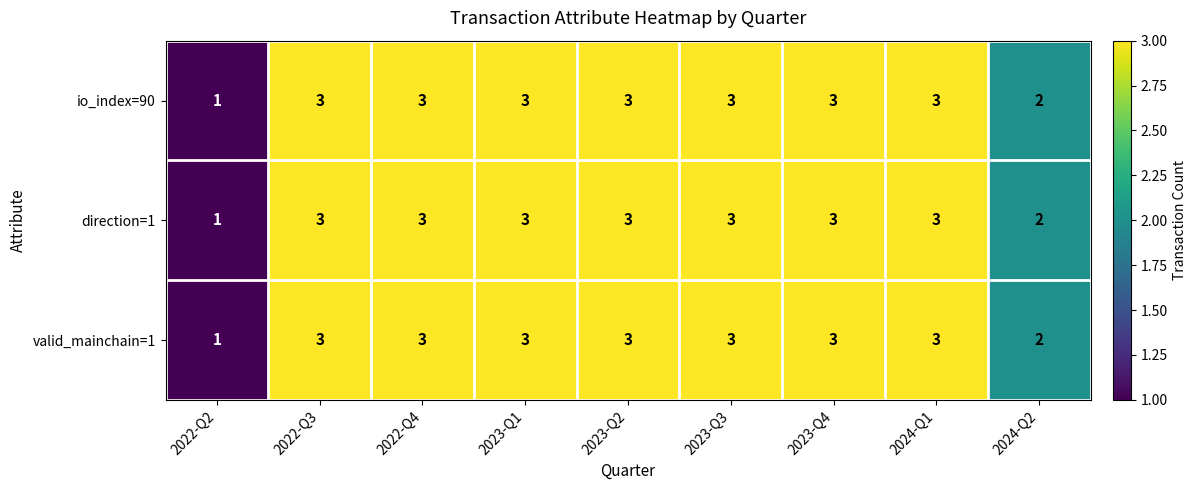

What is the approximate value of io_index=90 at 2023-Q2?

3